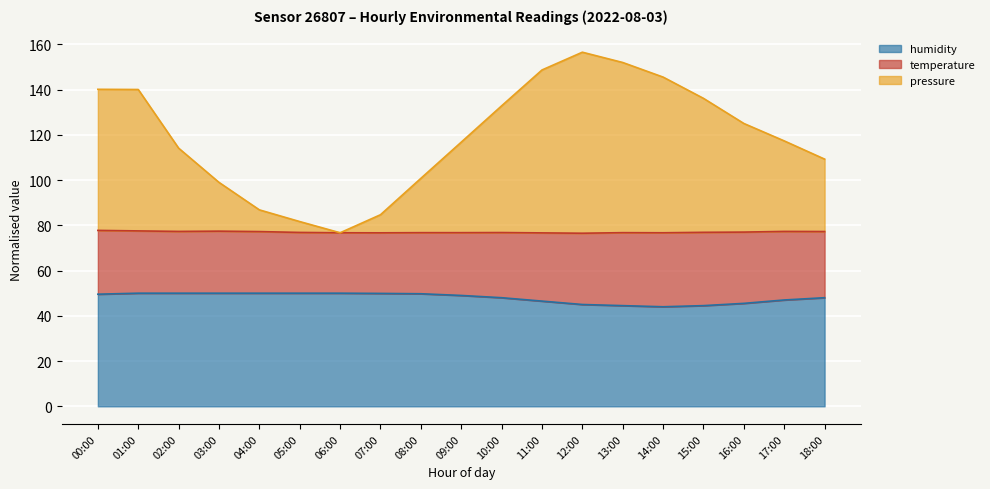

What is the total value across all series at 00:00?

140.1